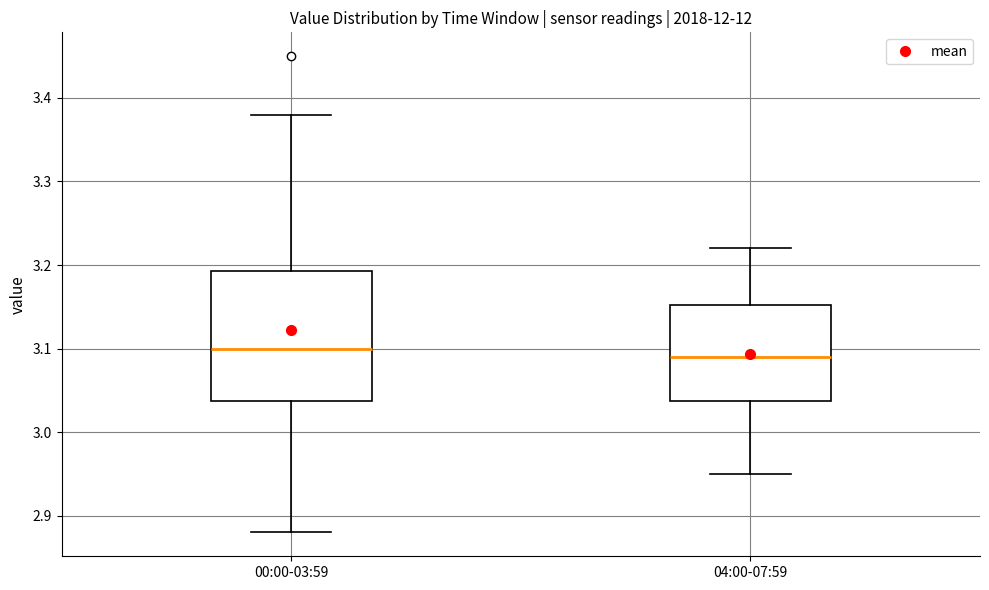

Reading left to right, read every box against the y-axis: the position of its median line, the range the box covers, and the ends of its whiskers. The values are not printed on the chart, so give them approximately, as read against the axis.

00:00-03:59: median 3.10, box 3.04 to 3.19, whiskers 2.88 to 3.38
04:00-07:59: median 3.09, box 3.04 to 3.15, whiskers 2.95 to 3.22